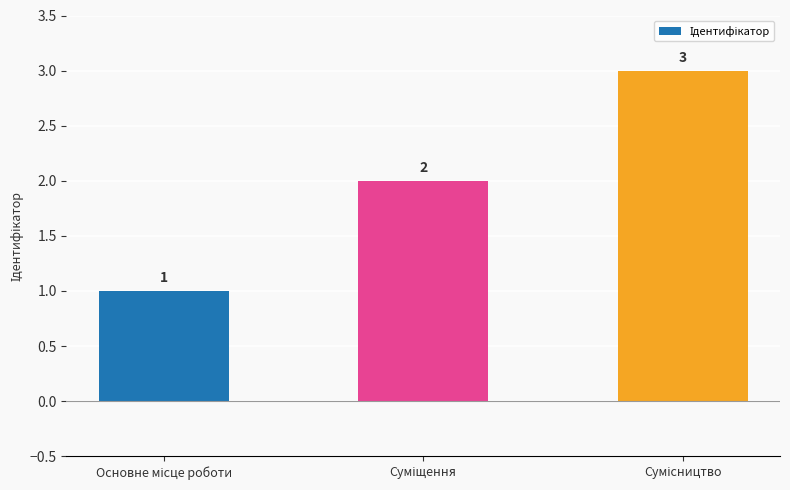

What is the minimum value shown in the chart?

1